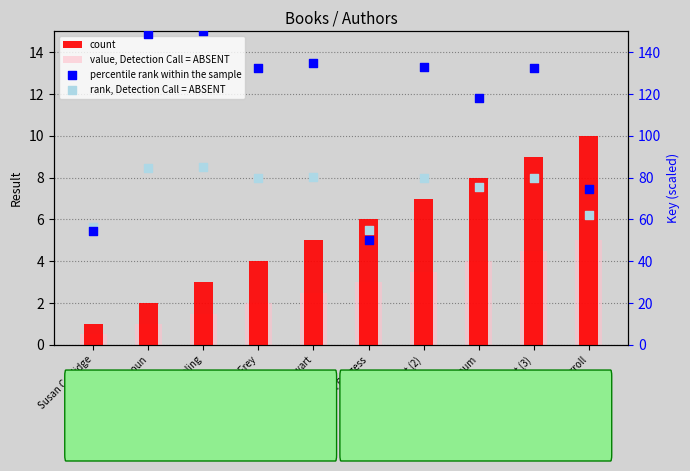

What is the total value across all series at Jane L. Stewart (3)?

225.6